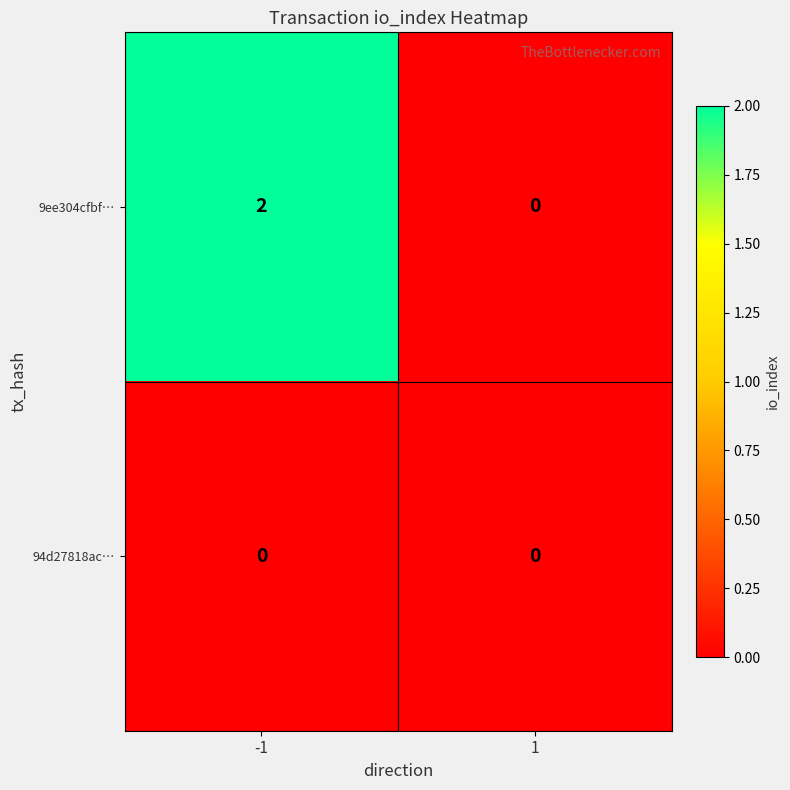

Reading right to left, transcribe all the data shown in this chart.

9ee304cfbf…: 0	2
94d27818ac…: 0	0